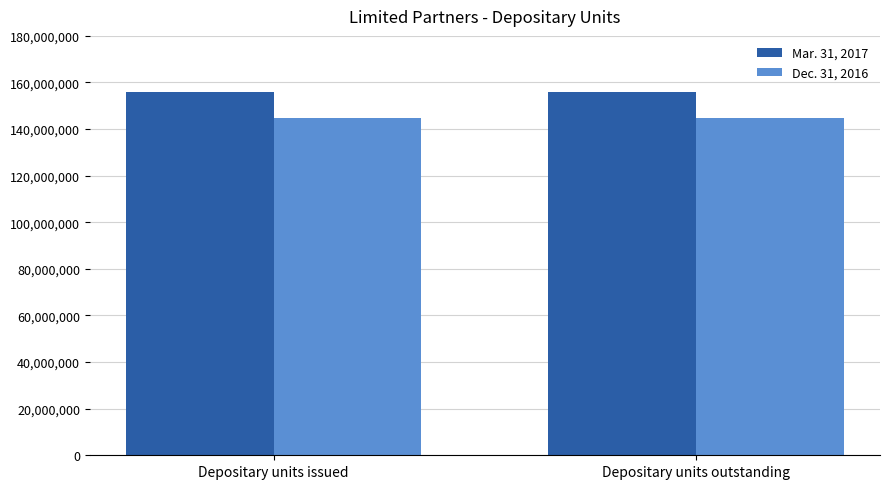

What is the spread (max minus min) of values at Depositary units outstanding?

11171776